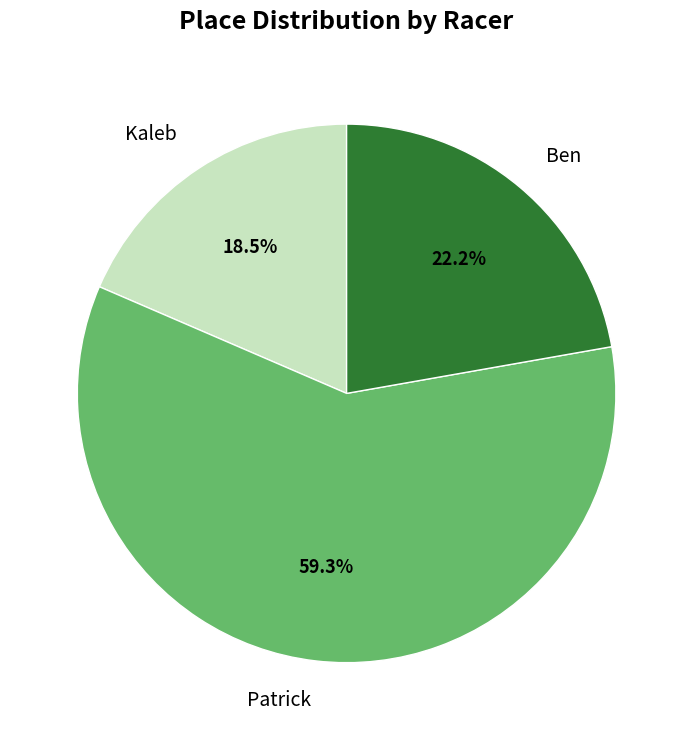

What percentage do Ben and Patrick together represent?

81.5%